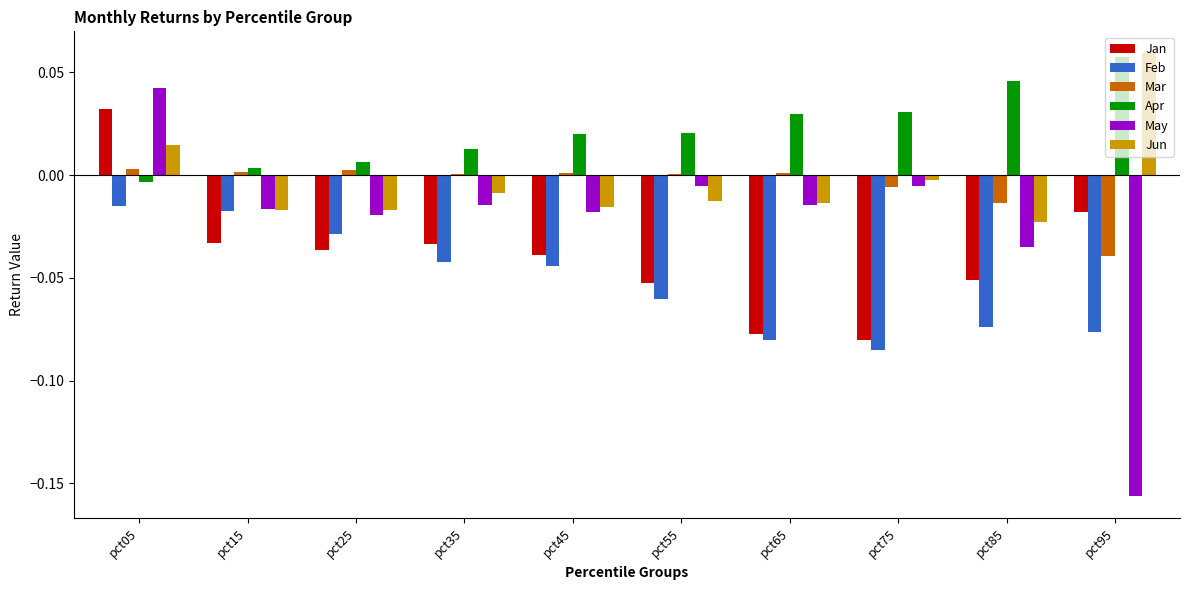

How many values in the Jun series exceed 0?

2